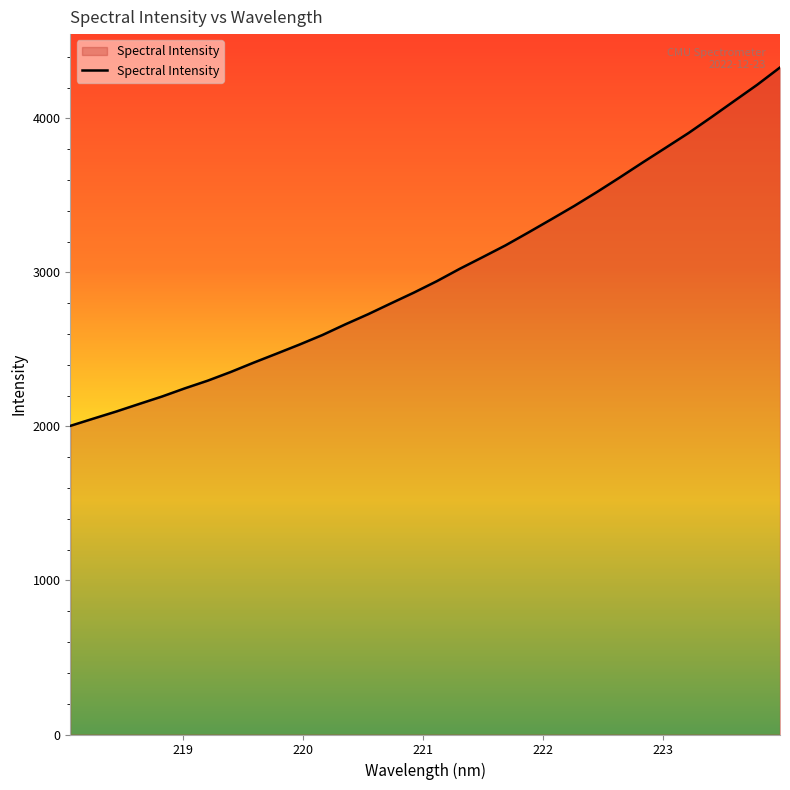

What is the maximum value shown in the chart?

4331.3